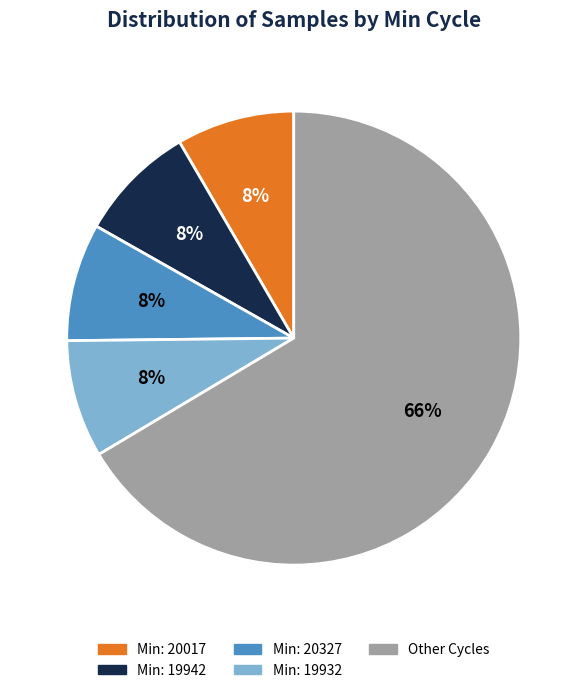

Is it true that Min: 20327 is 1% of the pie?

False